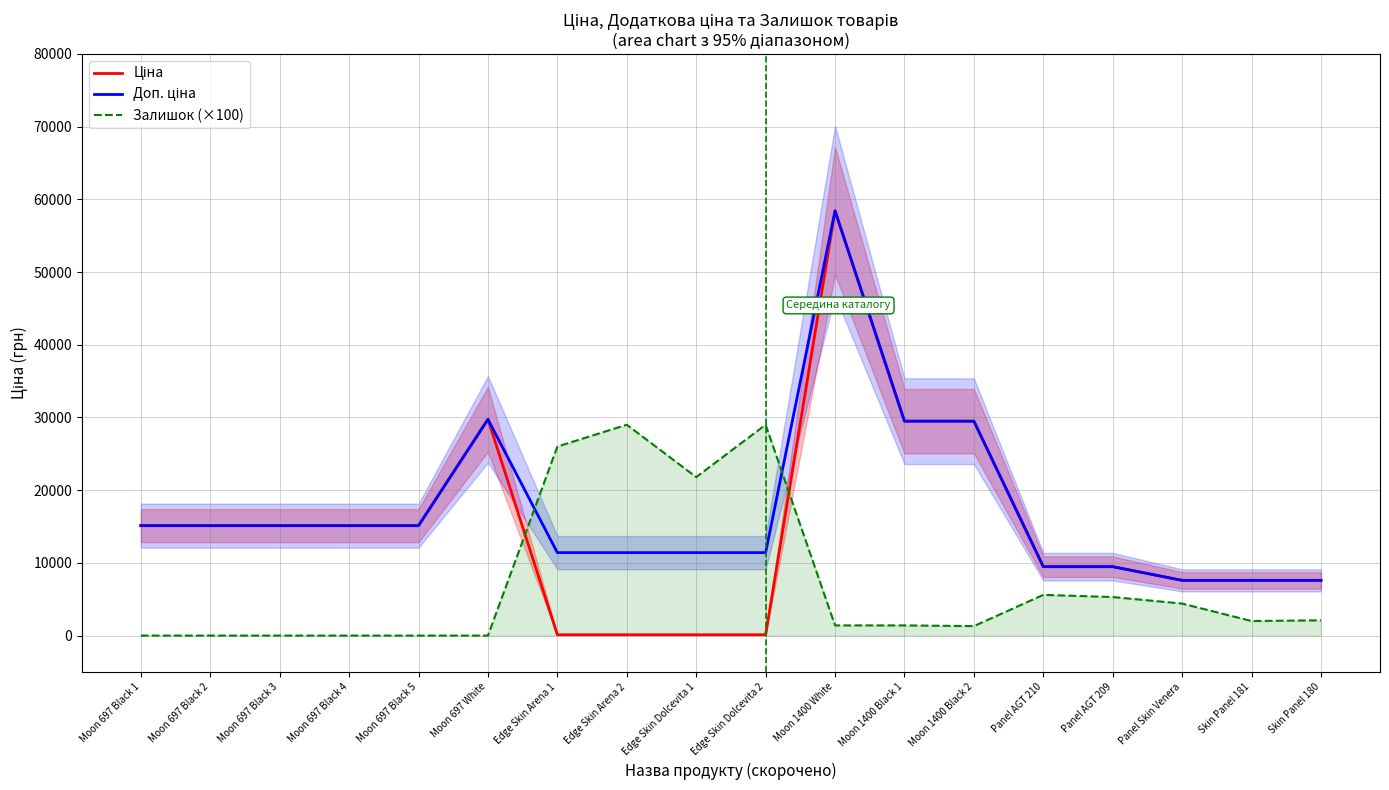

Does the chart have visible grid lines?

Yes